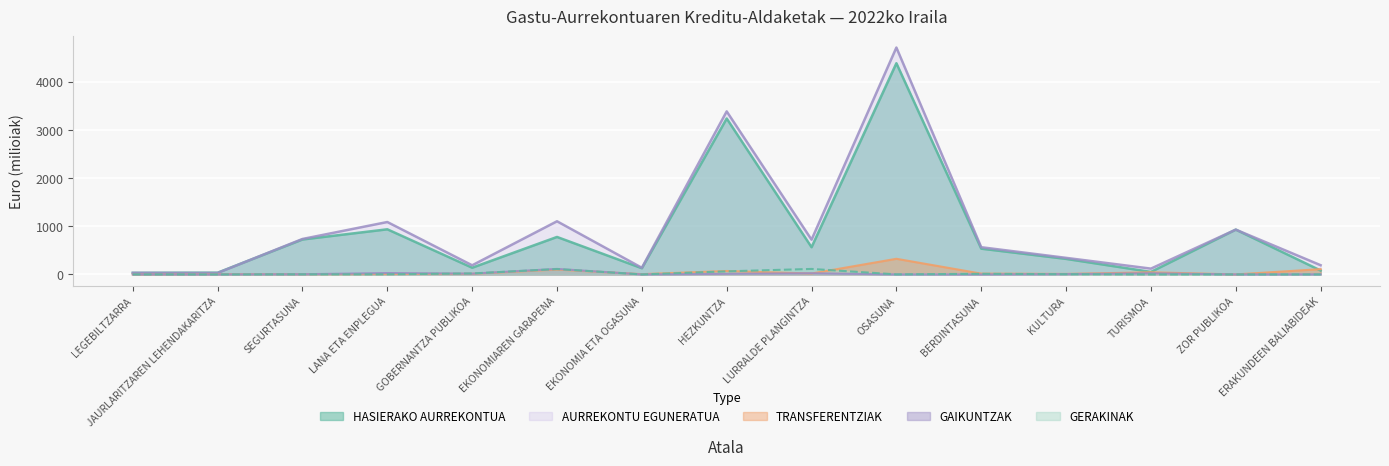

List the labels in order of TRANSFERENTZIAK value, smallest first.

LEGEBILTZARRA, ZOR PUBLIKOA, SEGURTASUNA, EKONOMIA ETA OGASUNA, JAURLARITZAREN LEHENDAKARITZA, LANA ETA ENPLEGUA, KULTURA, GOBERNANTZA PUBLIKOA, BERDINTASUNA, LURRALDE PLANGINTZA, TURISMOA, HEZKUNTZA, EKONOMIAREN GARAPENA, ERAKUNDEEN BALIABIDEAK, OSASUNA